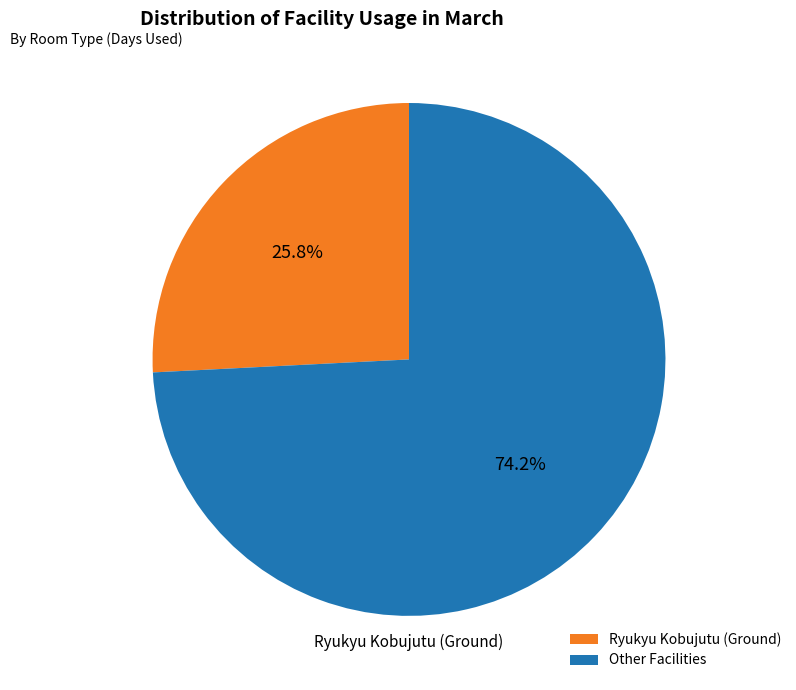

Approximately how many times larger is the value at Ryukyu Kobujutu (Ground) compared to Other Facilities?

0.3